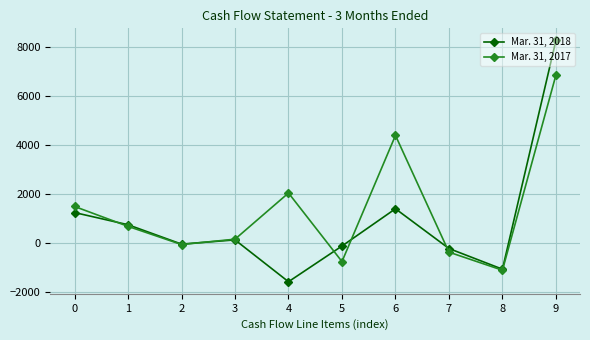

Which label corresponds to the largest value in the chart?

9